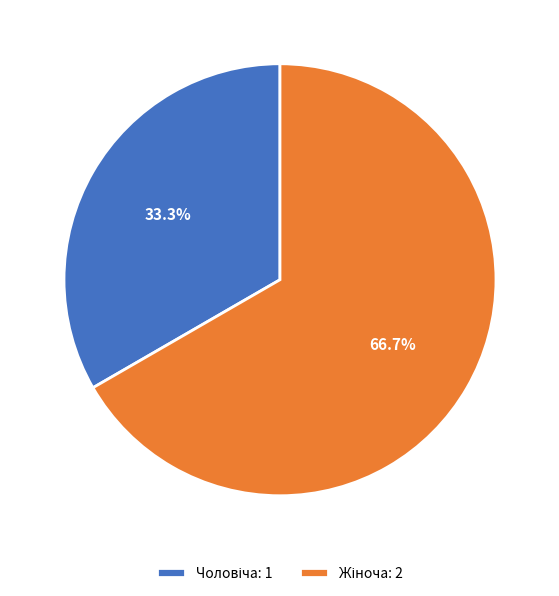

Do Жіноча and Чоловіча together represent more than half of the pie?

Yes